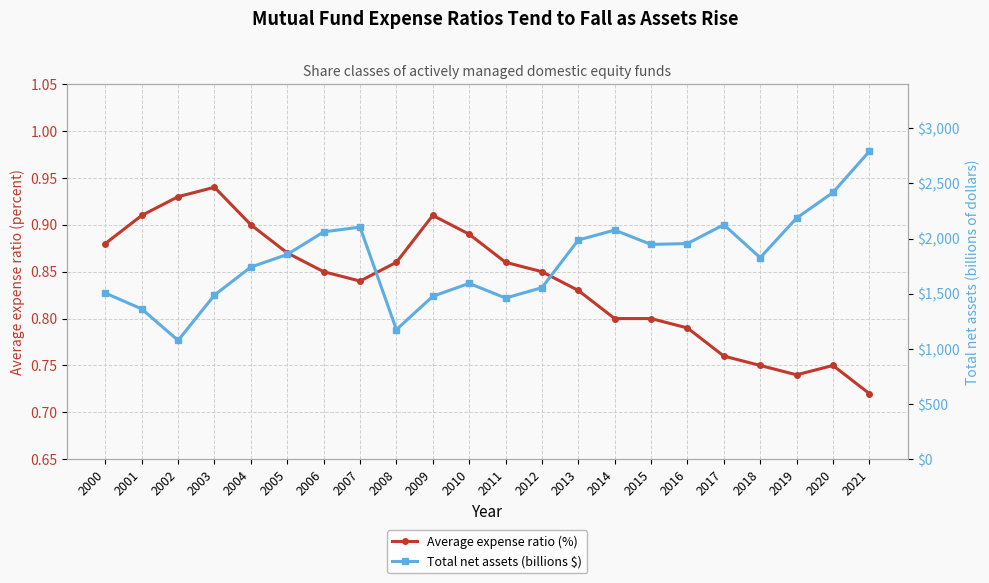

Which series has the largest range (max minus min)?

Total net assets (billions $)